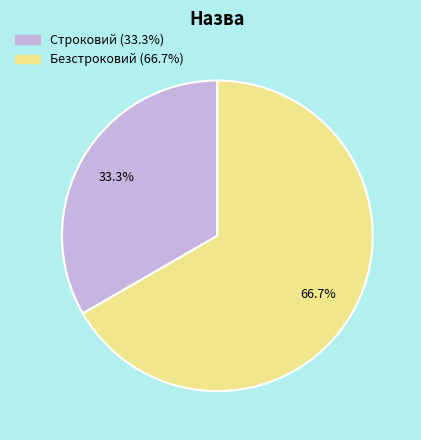

Count the number of slices in the pie.

2